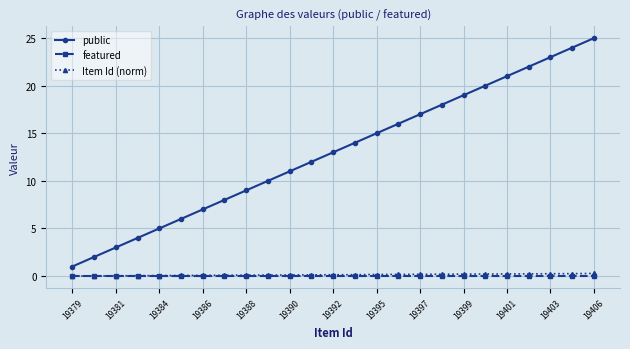

Which series has the widest spread of values?

public